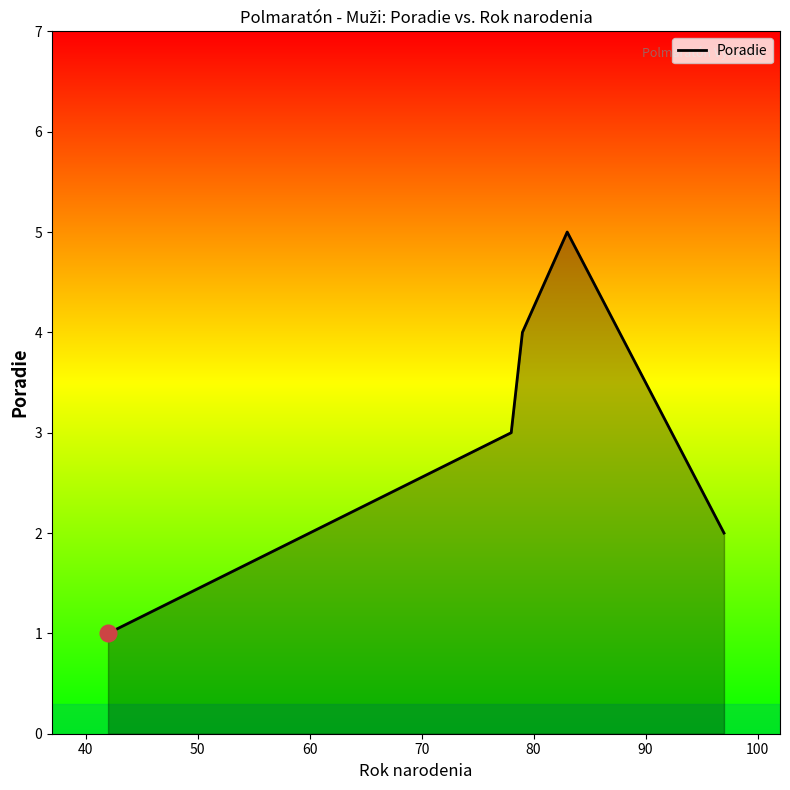

Reading left to right, extract all data points from this chart.

1	3	4	5	2